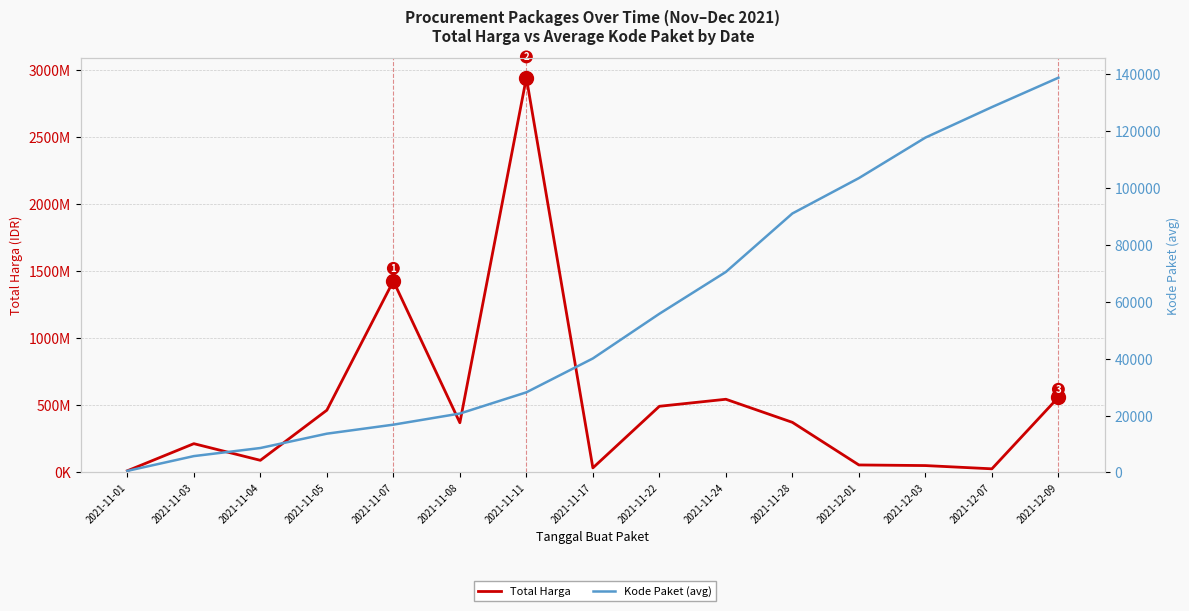

Is it true that Total Harga equals 937814114 at 2021-11-07?

False